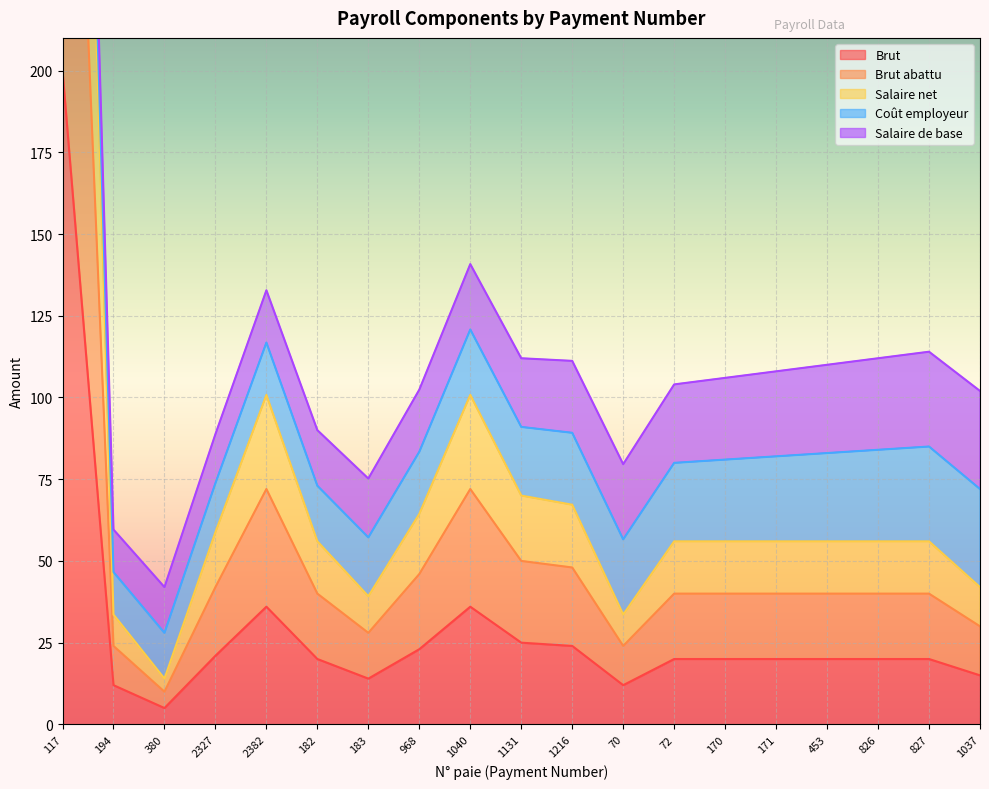

Where is the first local minimum for Salaire net?

380